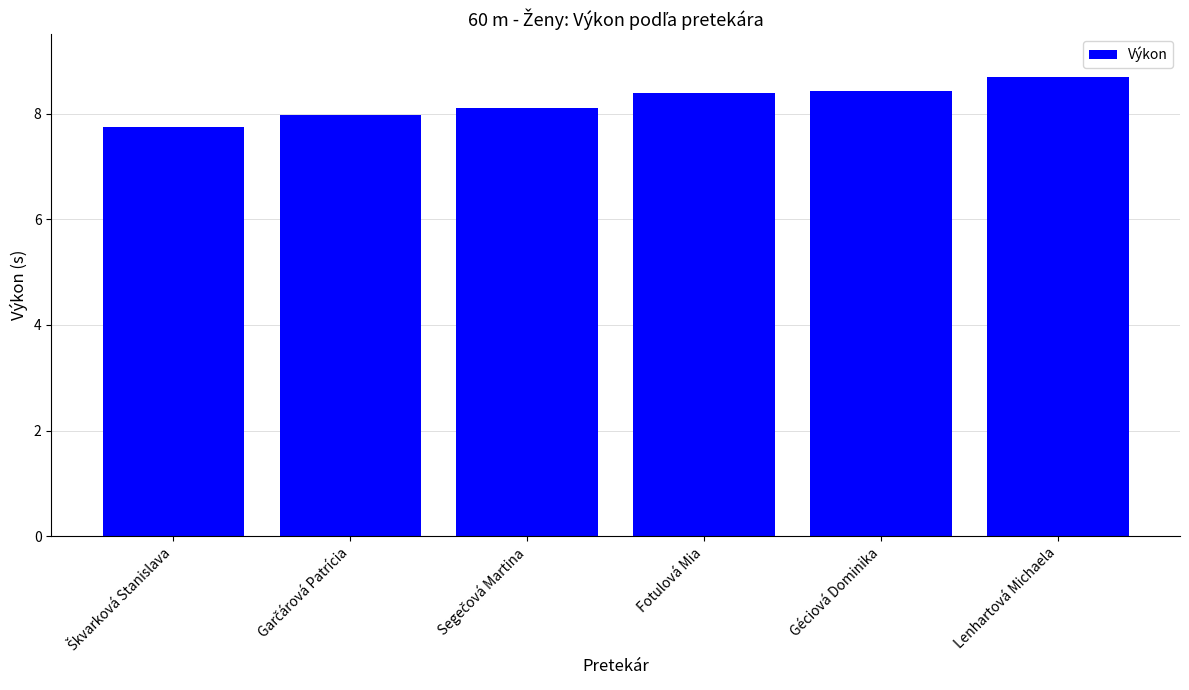

What value does the data have at Géciová Dominika?

8.4